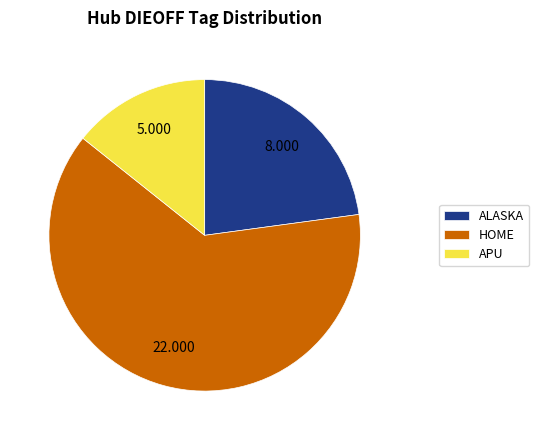

Which category accounts for the majority?

HOME